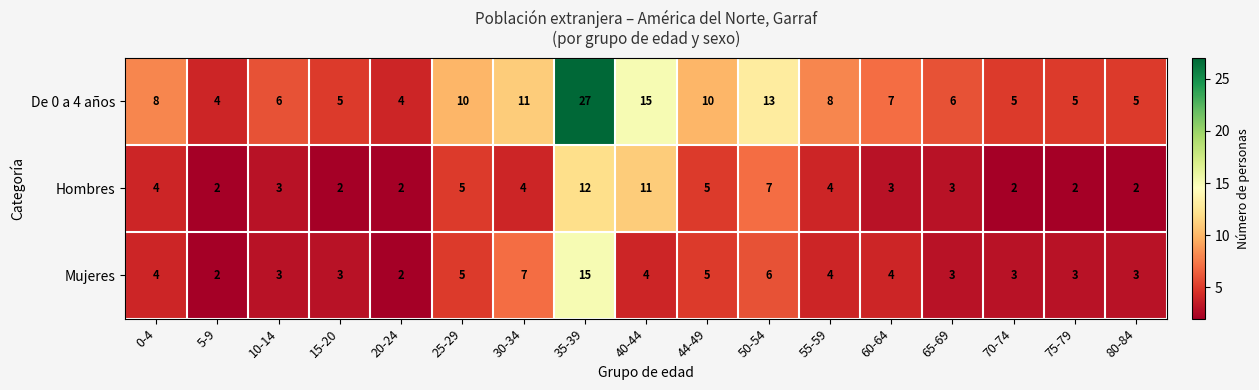

Which category has the highest value in the De 0 a 4 años series?

35-39